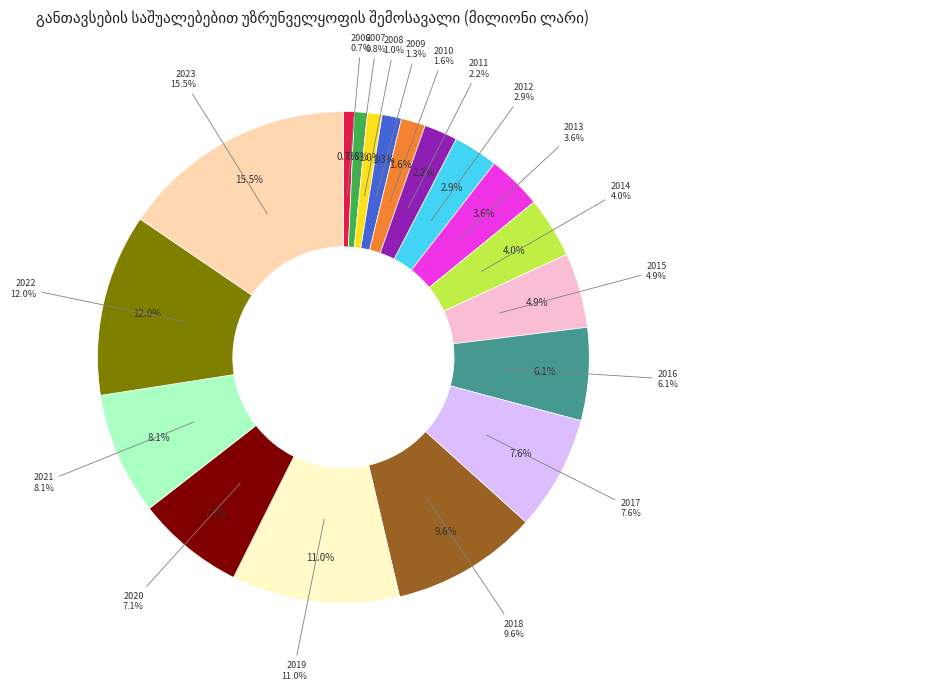

Rank the categories by value from lowest to highest.

2006, 2007, 2008, 2009, 2010, 2011, 2012, 2013, 2014, 2015, 2016, 2020, 2017, 2021, 2018, 2019, 2022, 2023